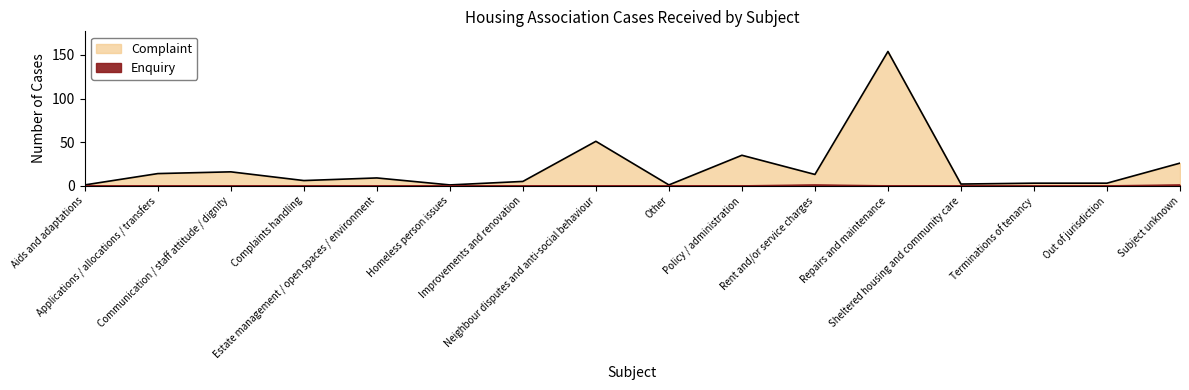

How many values in the Complaint series exceed 9?

7